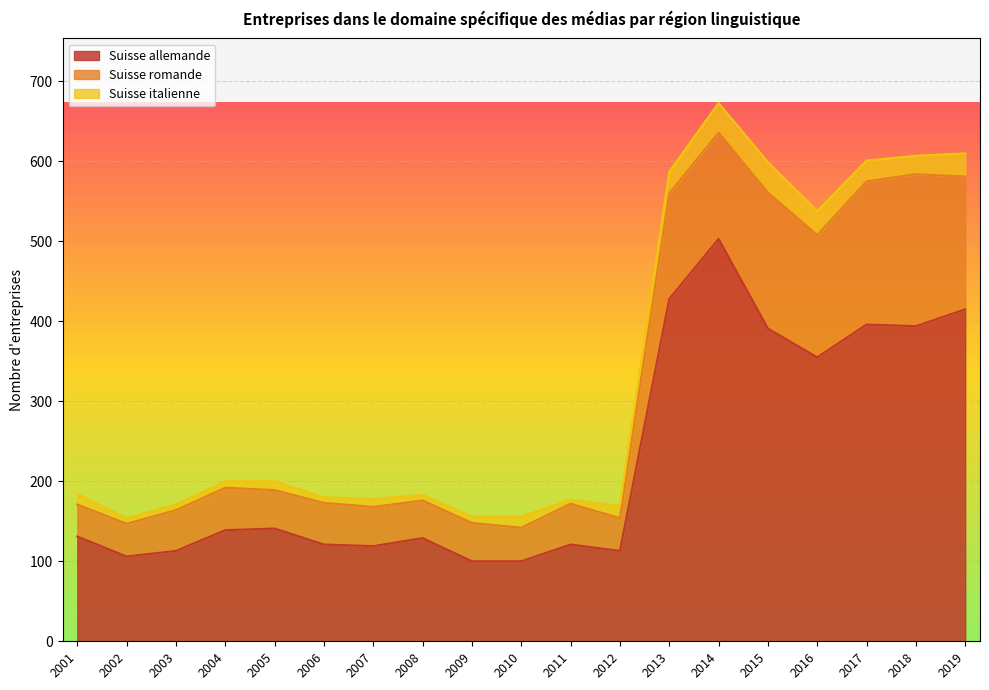

Which has a higher value, 2018 or 2016?

2018